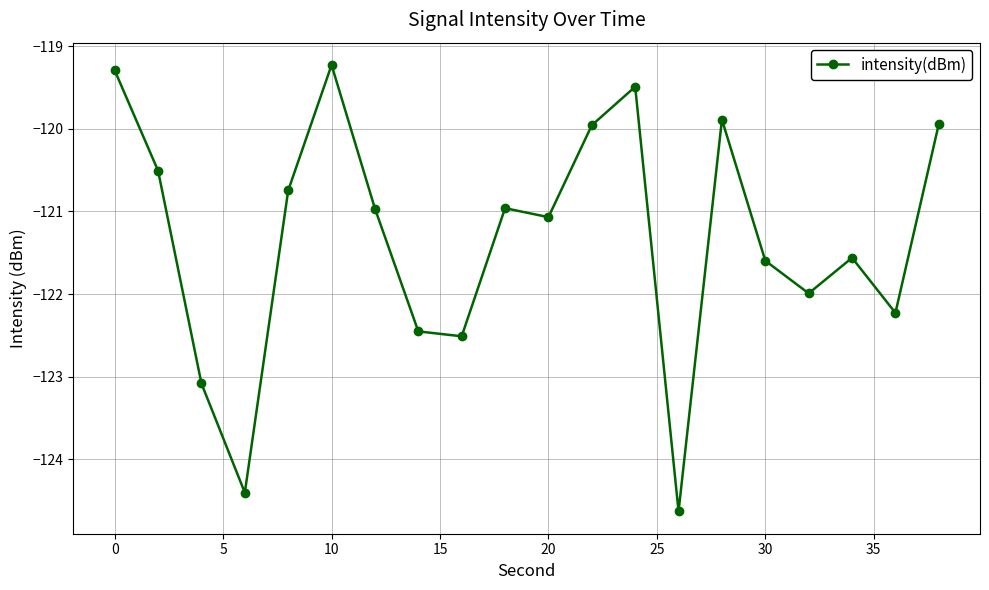

How many lines are shown in the chart?

1